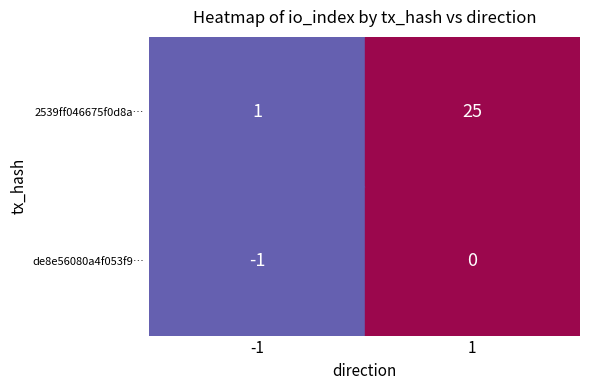

Reading right to left, extract all data points from this chart.

de8e56080a4f053f93cb0c583ea6621fb42bee7: 0	-1
2539ff046675f0d8a80c6db326e9d7b3483e170: 25	1